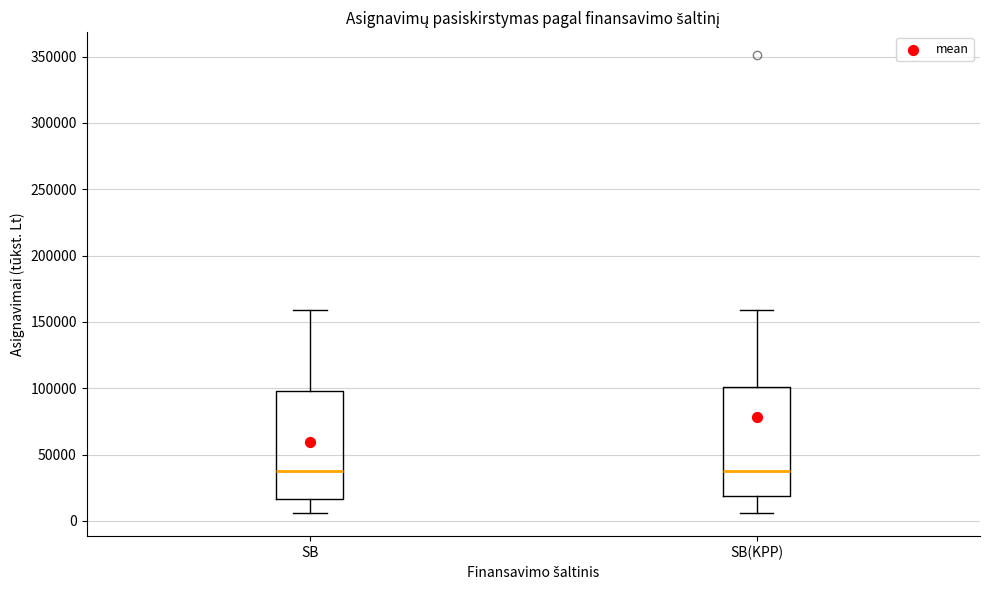

Reading left to right, transcribe this box plot: for each box, give where its median line is, the range the box spans, and where its two whiskers end, as read against the y-axis. The values are not printed on the chart, so give them approximately, as read against the axis.

SB: median 40000, box 15000 to 100000, whiskers 5000 to 160000
SB(KPP): median 40000, box 20000 to 100000, whiskers 5000 to 160000